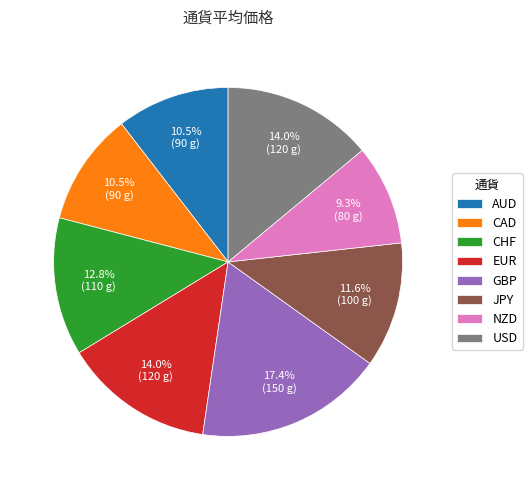

Is there a majority slice in this chart?

No